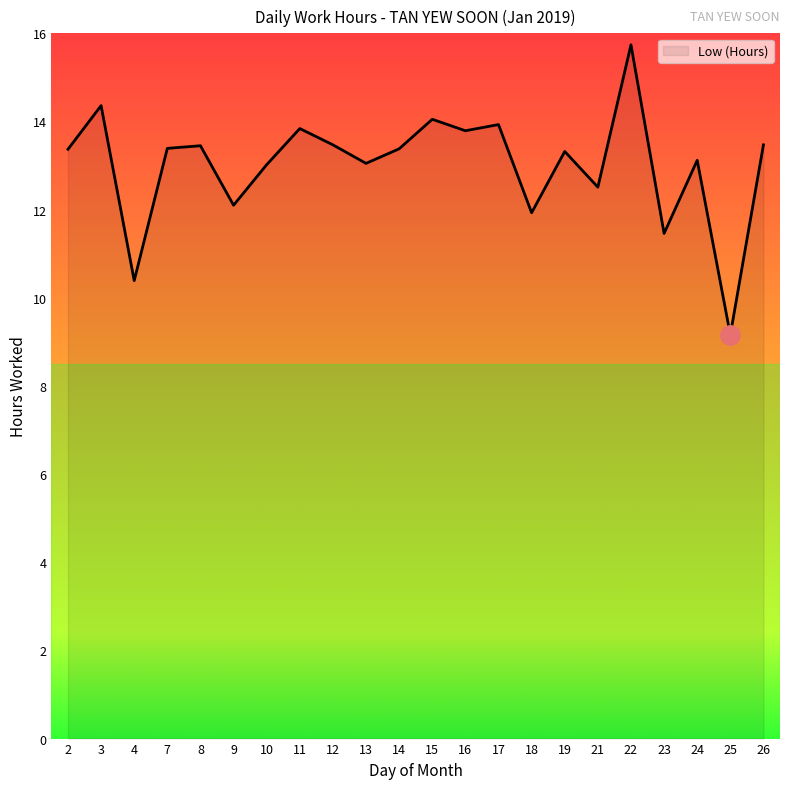

What is the difference between the values at 12 and 14?

0.1